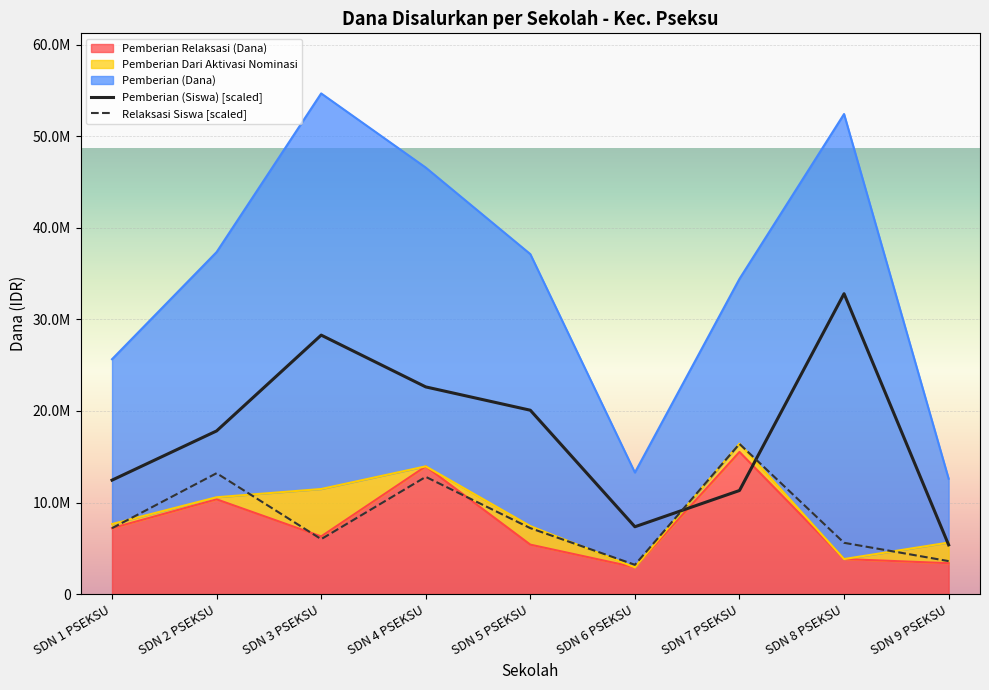

Reading left to right, extract all data points from this chart.

Pemberian (Siswa) [scaled]: SDN 1 PSEKSU=12443275.9	SDN 2 PSEKSU=17816508.6	SDN 3 PSEKSU=28280172.4	SDN 4 PSEKSU=22624137.9	SDN 5 PSEKSU=20078922.4	SDN 6 PSEKSU=7352844.8	SDN 7 PSEKSU=11312069.0	SDN 8 PSEKSU=32805000.0	SDN 9 PSEKSU=5373232.8
Relaksasi Siswa [scaled]: SDN 1 PSEKSU=7201097.6	SDN 2 PSEKSU=13202012.2	SDN 3 PSEKSU=6000914.6	SDN 4 PSEKSU=12801951.2	SDN 5 PSEKSU=7201097.6	SDN 6 PSEKSU=3200487.8	SDN 7 PSEKSU=16402500.0	SDN 8 PSEKSU=5600853.7	SDN 9 PSEKSU=3600548.8